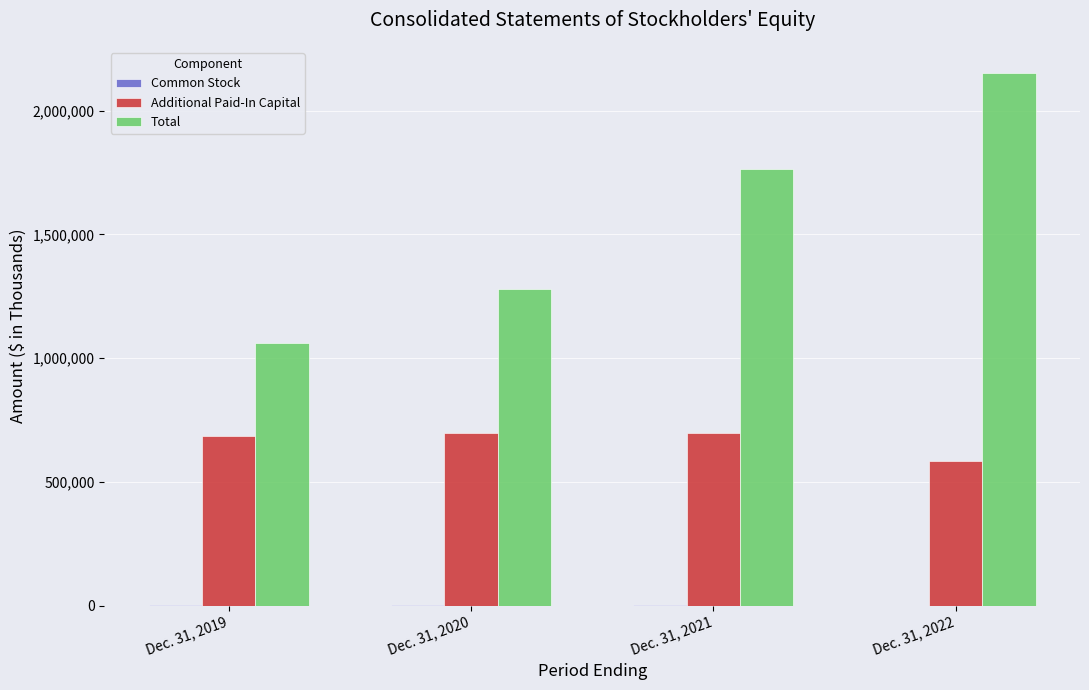

What is the sum of all Total values?

6257127